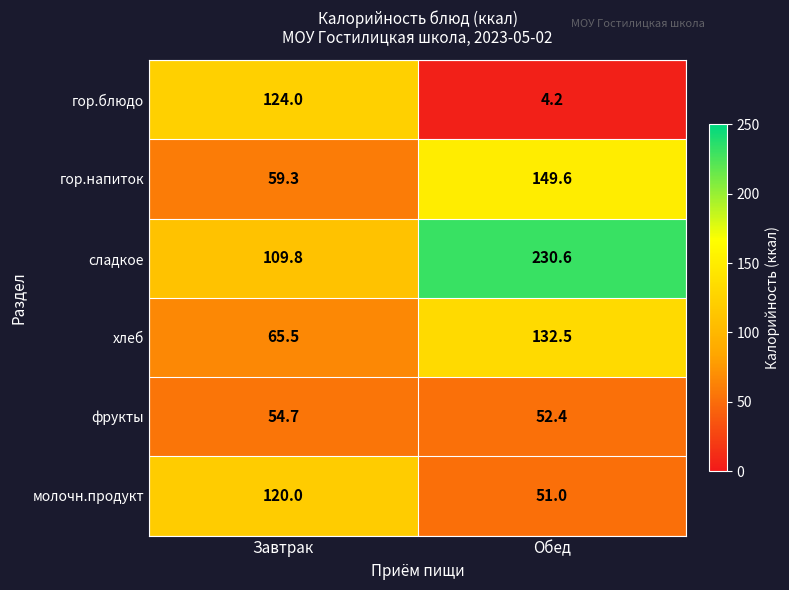

At which label does сладкое first exceed 230?

Обед